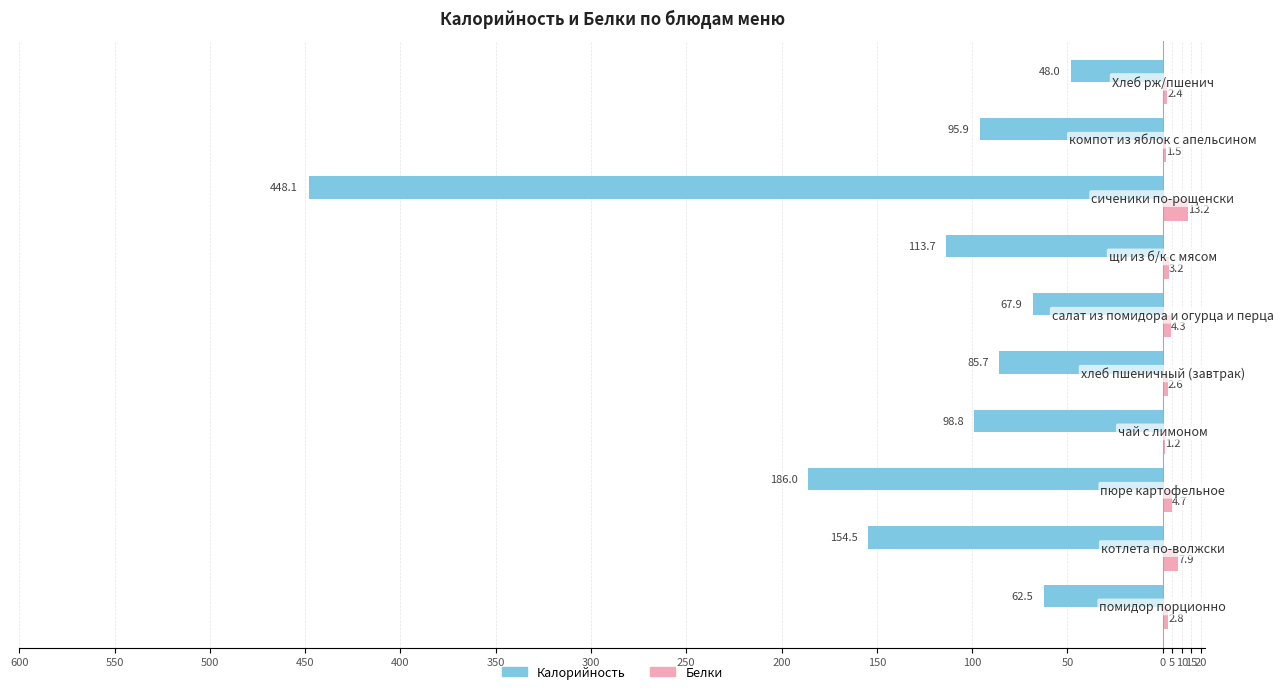

What are all the series names shown in the legend?

Калорийность, Белки